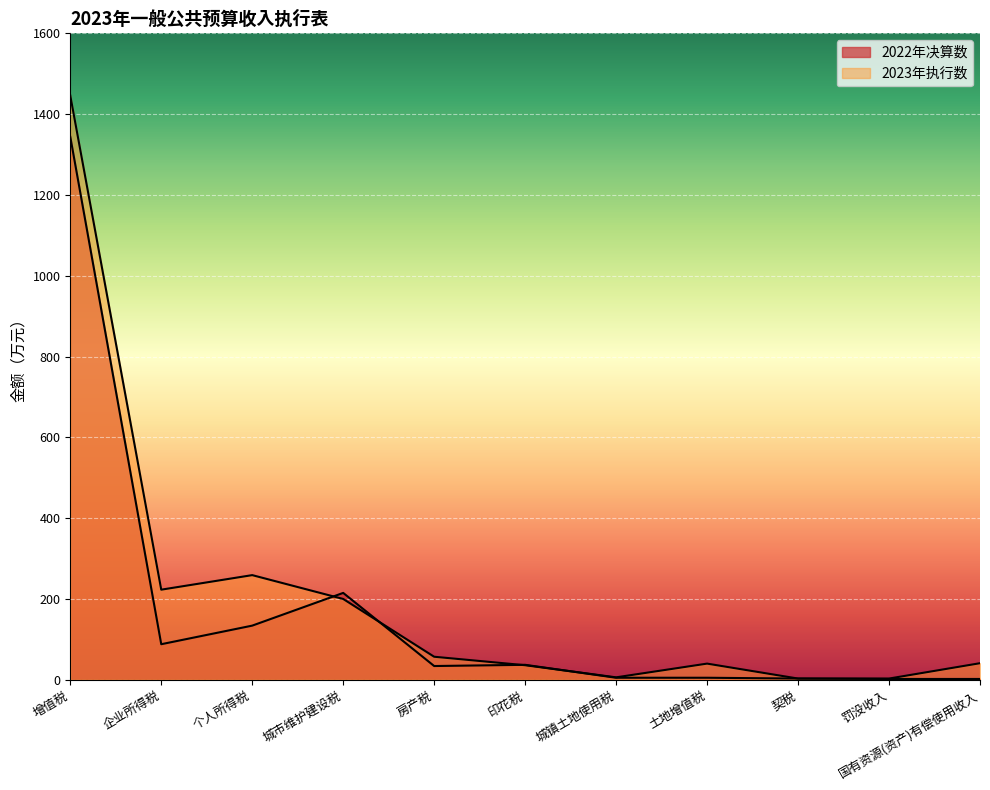

List the labels in order of 2022年决算数 value, largest first.

增值税, 城市维护建设税, 个人所得税, 企业所得税, 印花税, 房产税, 城镇土地使用税, 土地增值税, 契税, 罚没收入, 国有资源(资产)有偿使用收入